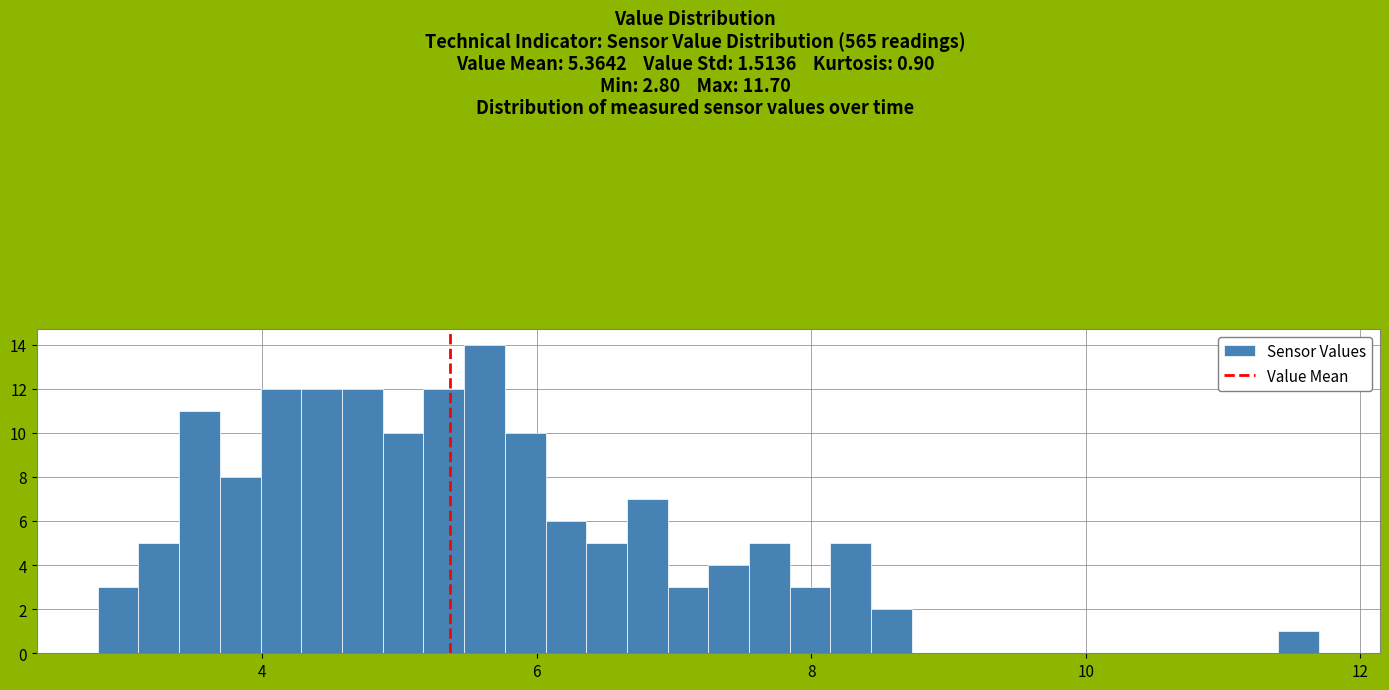

Around what value on the x-axis is the tallest bar? Give the approximate position of its centre, as read against the axis.

5.6